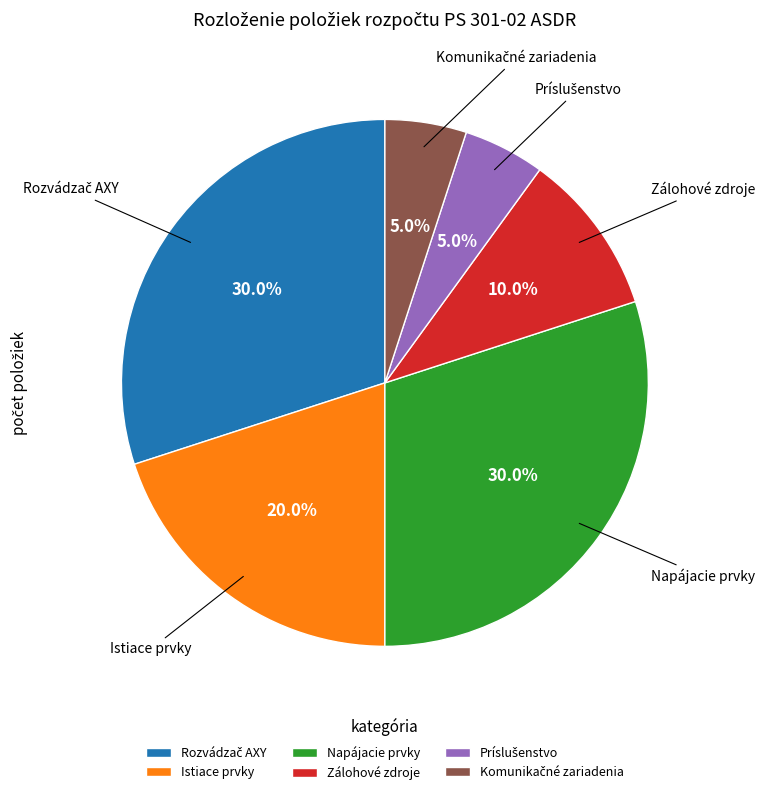

To the nearest percent, what is the average slice percentage?

17%